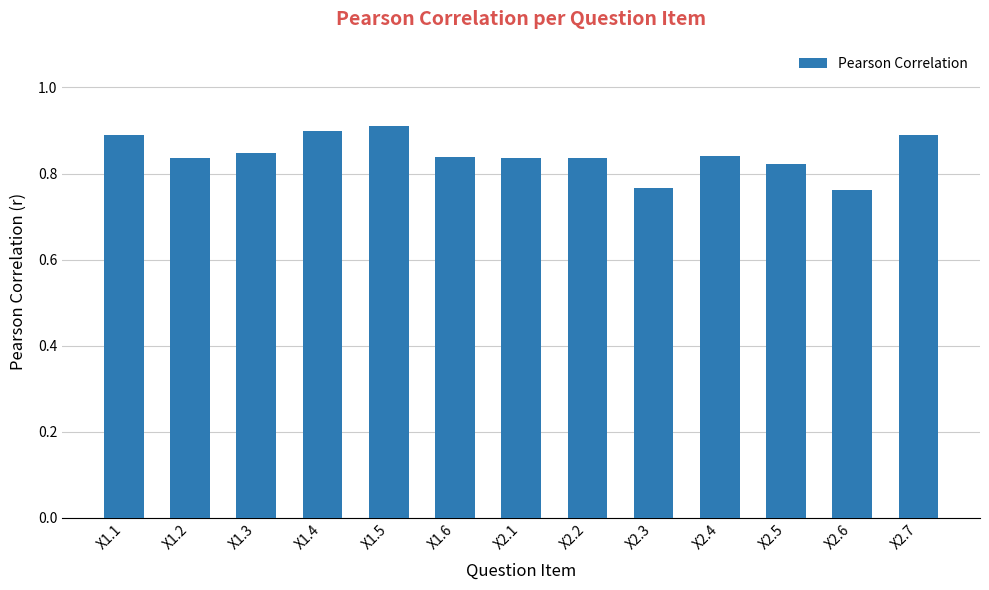

Which has a higher value, X2.3 or X1.2?

X1.2